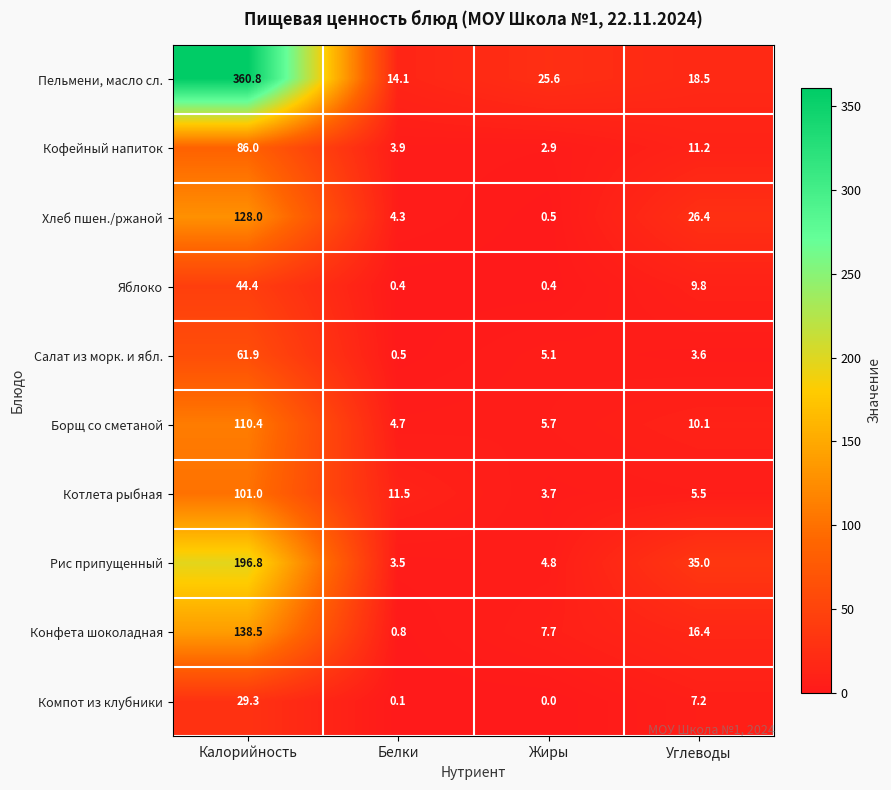

What value does the Салат из морк. и ябл. series have at Белки?

0.5